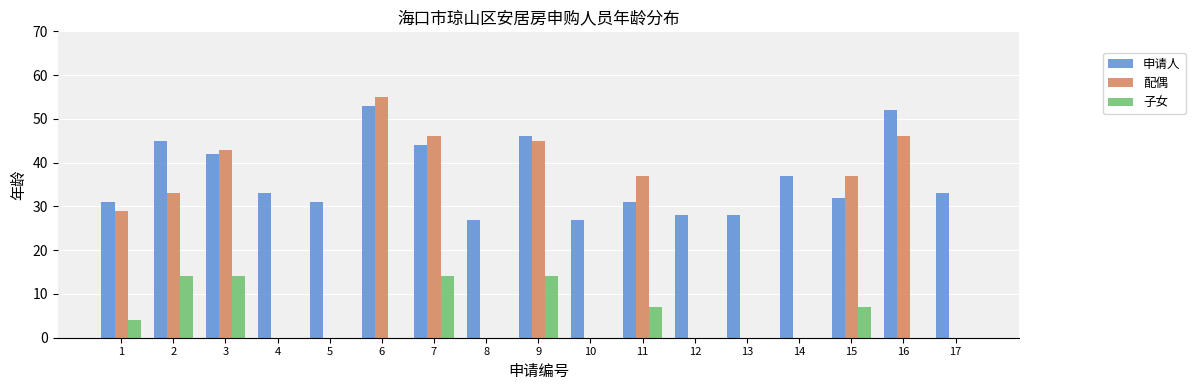

What is the sum of all 配偶 values?

371